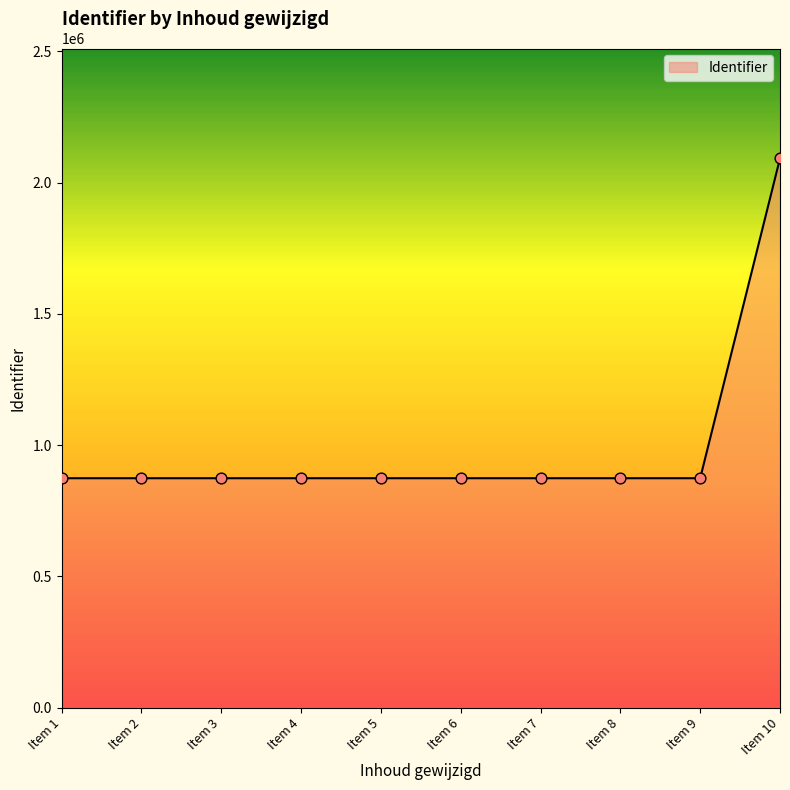

Which has a higher value, Item 2 or Item 10?

Item 10